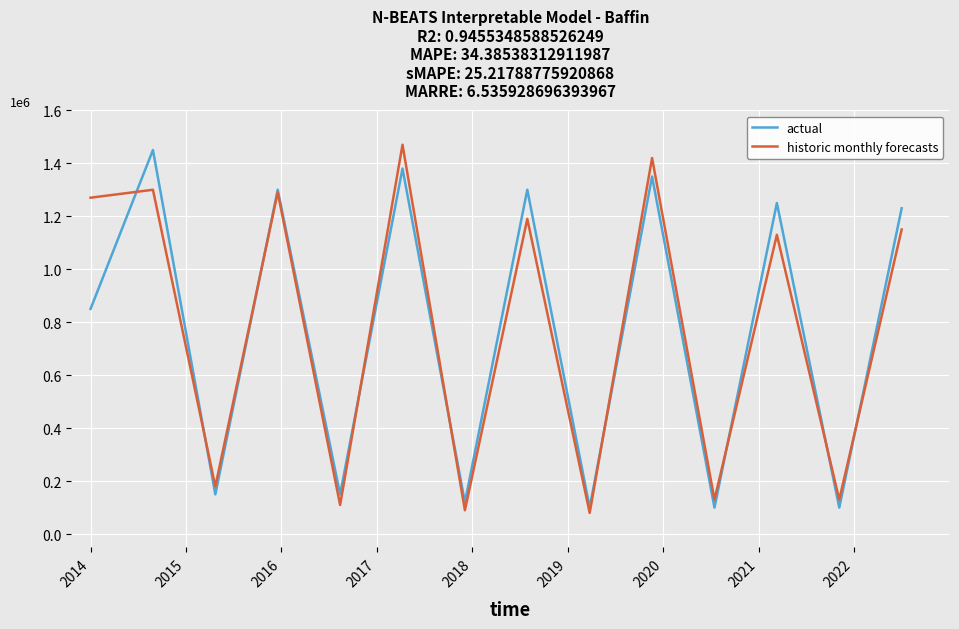

What are all the series names shown in the legend?

actual, historic monthly forecasts